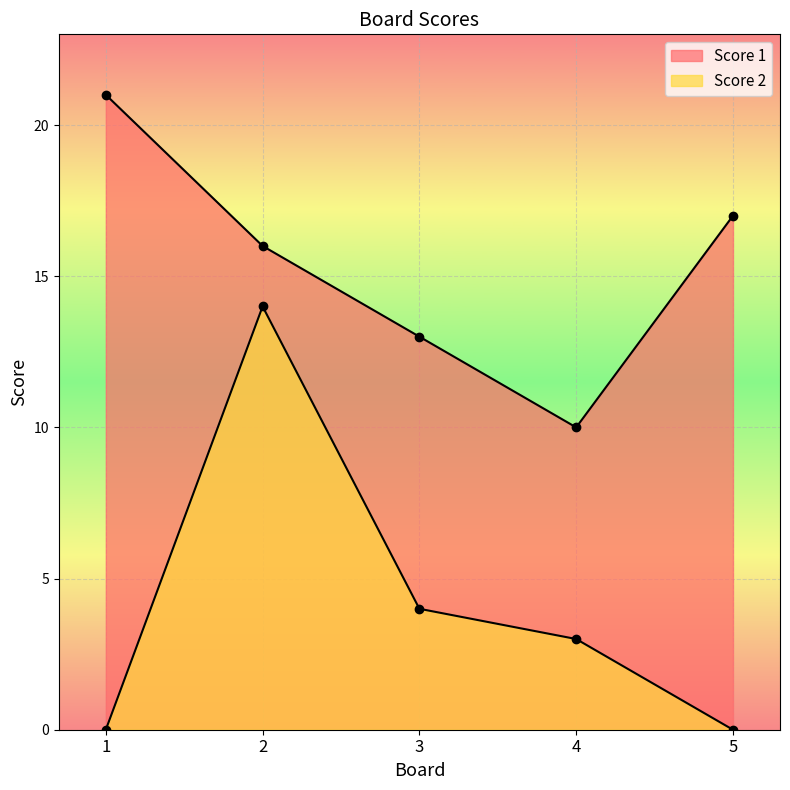

What is the minimum value for Score 1?

10